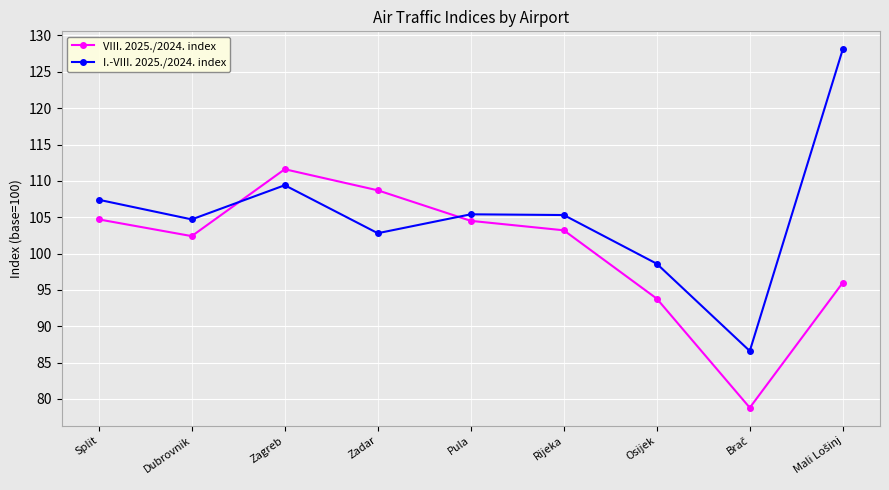

What is the minimum value shown in the chart?

78.8